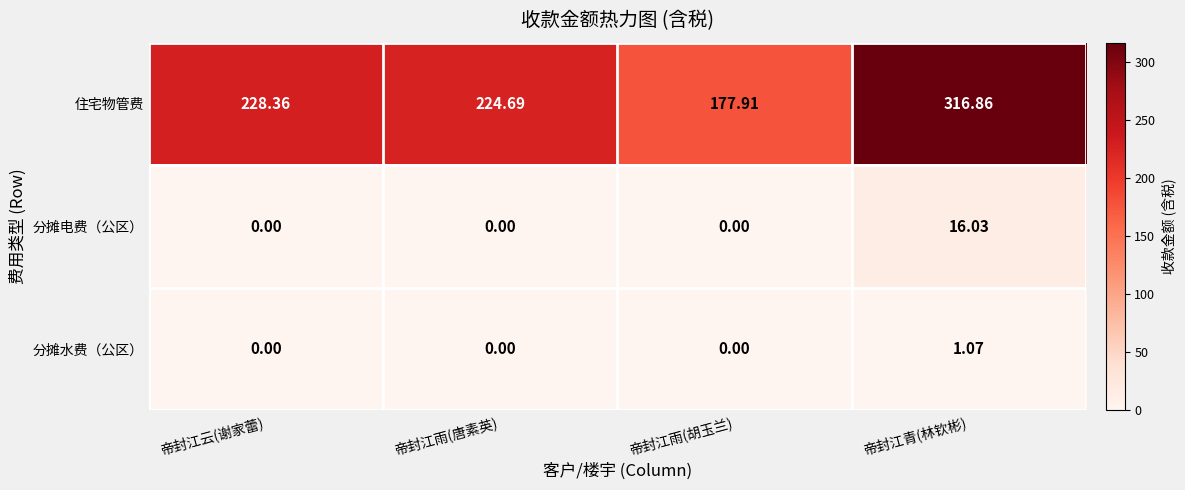

List the series in order of their peak value, highest first.

住宅物管费, 分摊电费（公区）, 分摊水费（公区）